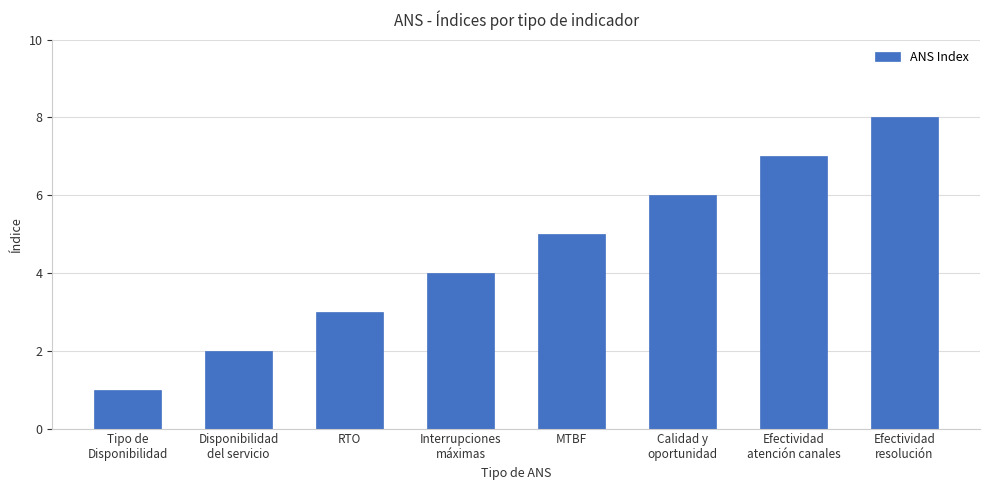

What is the value of the 8th bar from the left?

8